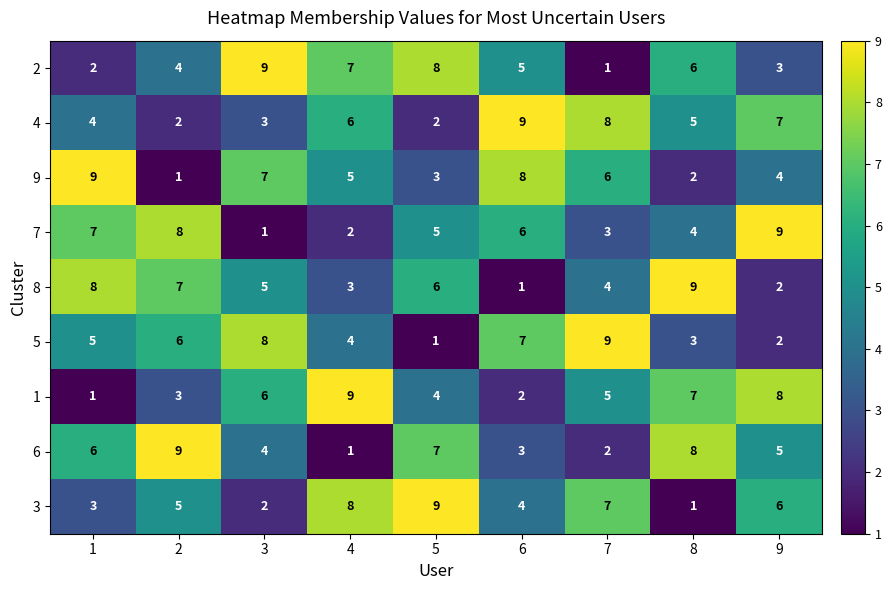

What is the smallest value displayed?

1